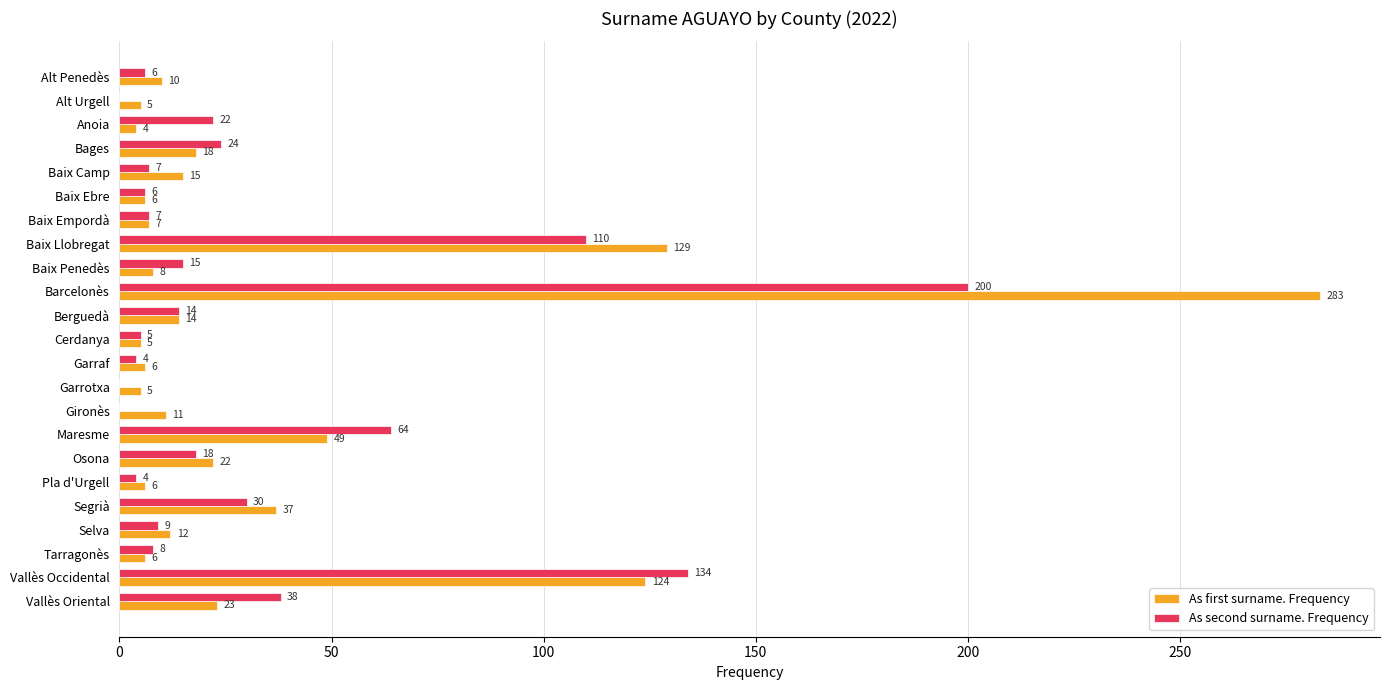

Is it true that As first surname. Frequency equals 5 at Baix Camp?

False